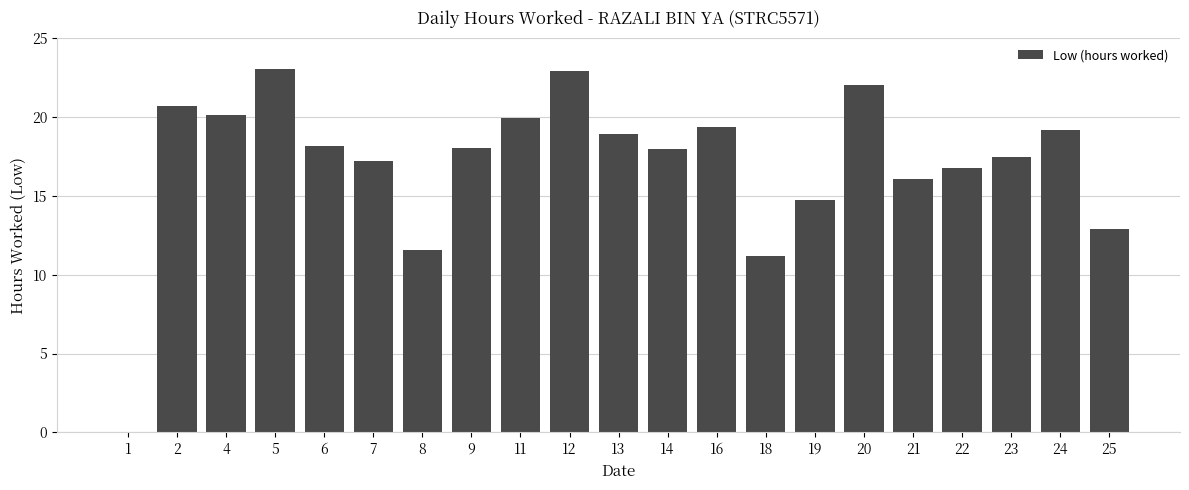

What is the maximum value shown in the chart?

23.0